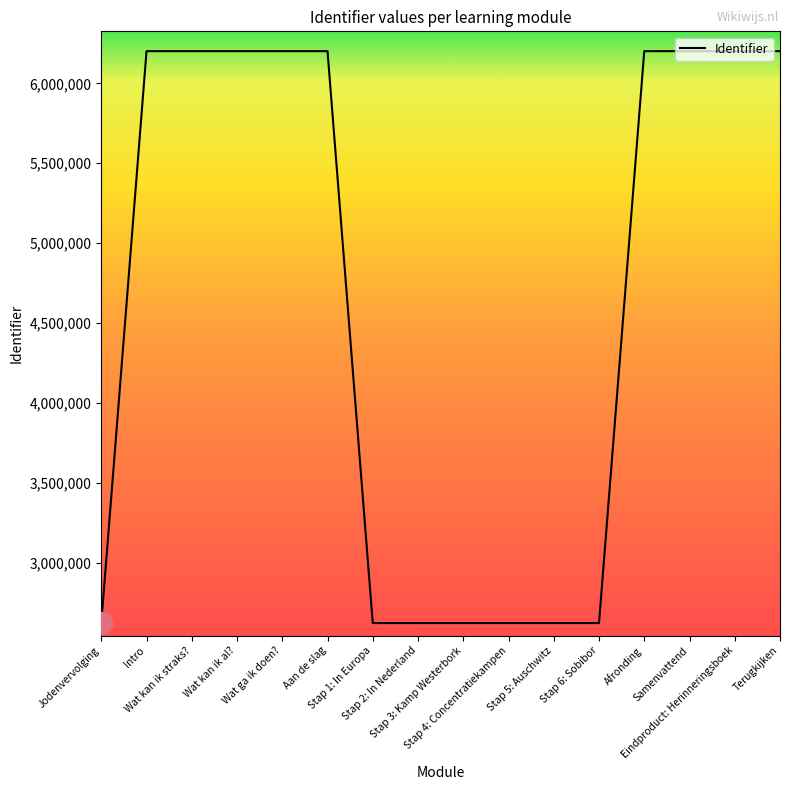

What is the minimum value shown in the chart?

2622512